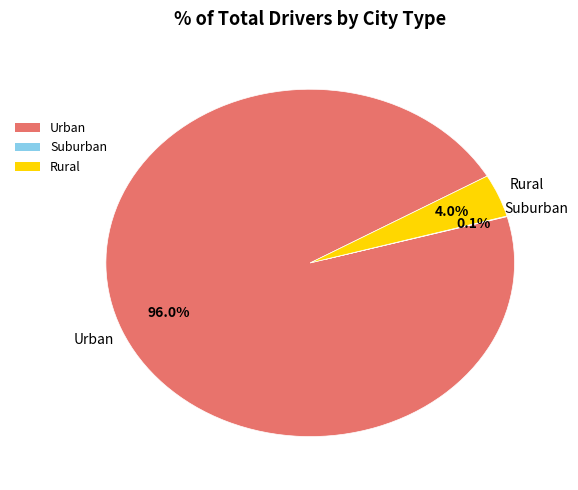

How much of the chart is everything except Rural?

96.0%